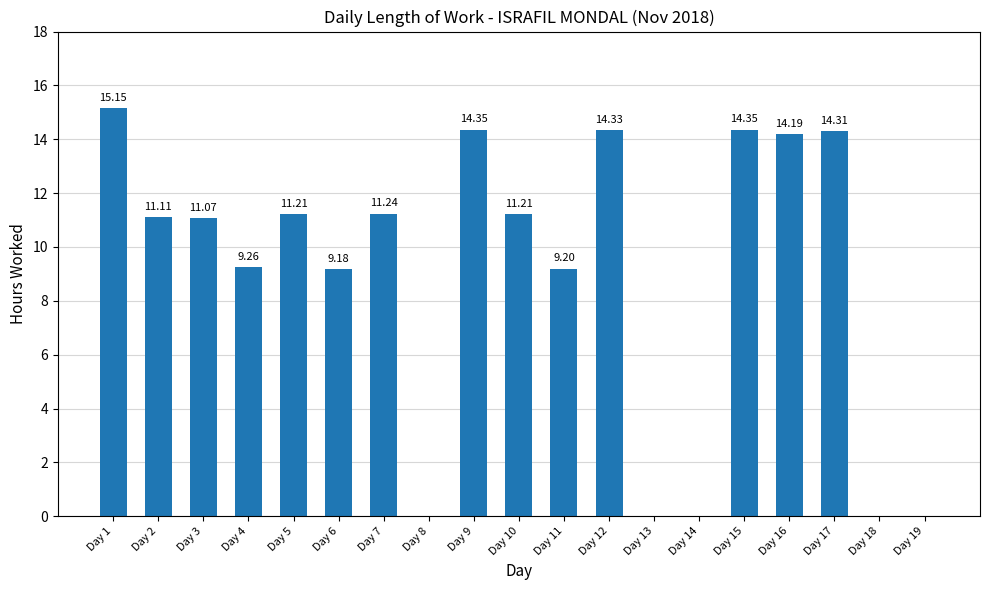

Between Day 2 and Day 12, which is larger?

Day 12